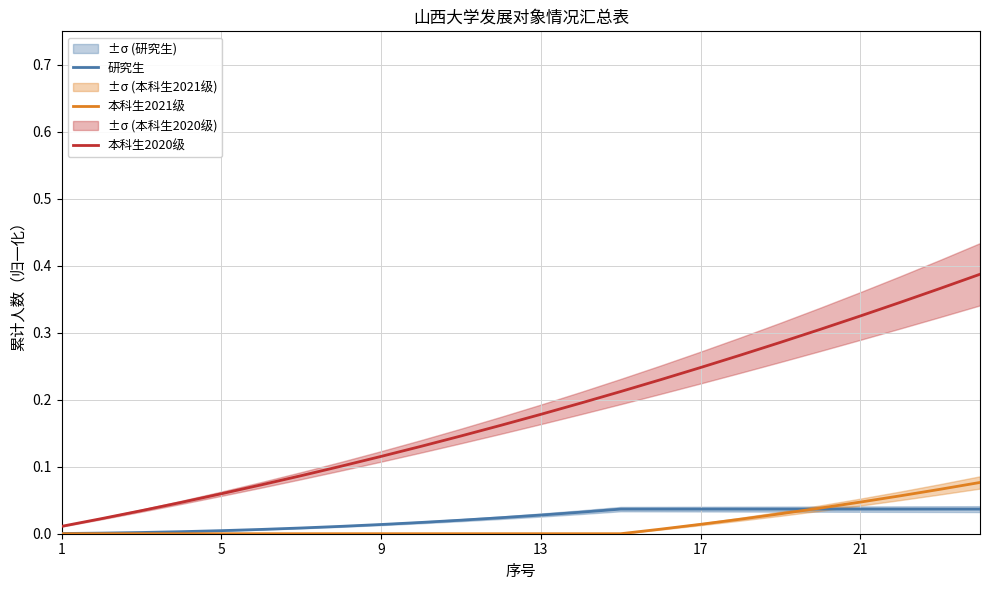

True or false: 研究生 and 本科生2020级 cross at least once.

False